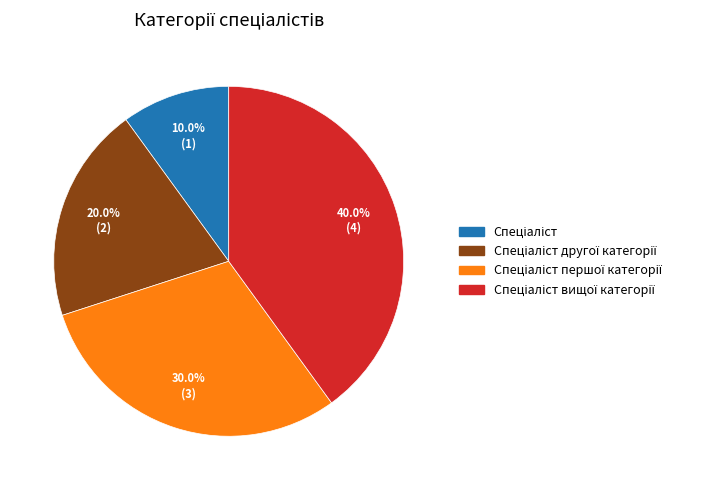

How many segments does this pie chart have?

4